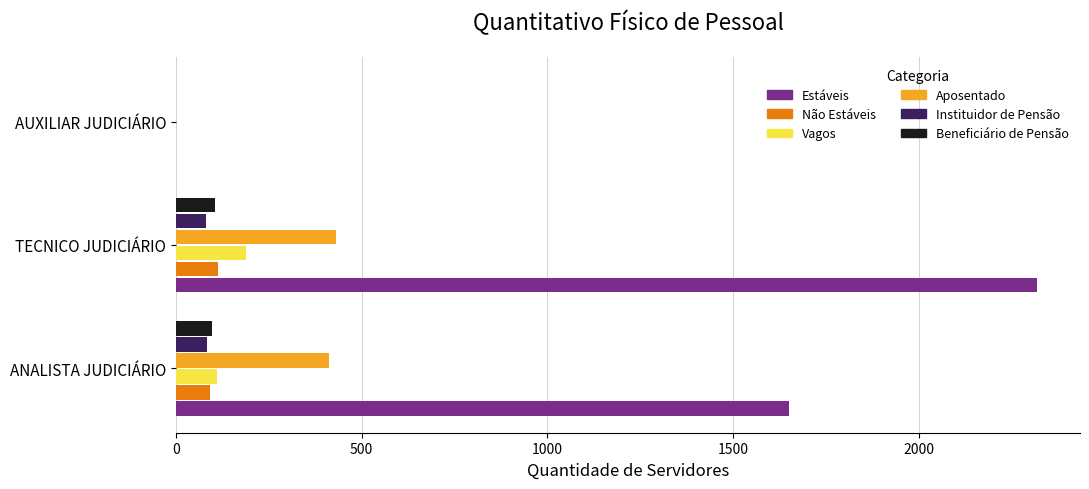

True or false: Não Estáveis has a value of 92 at ANALISTA JUDICIÁRIO.

True